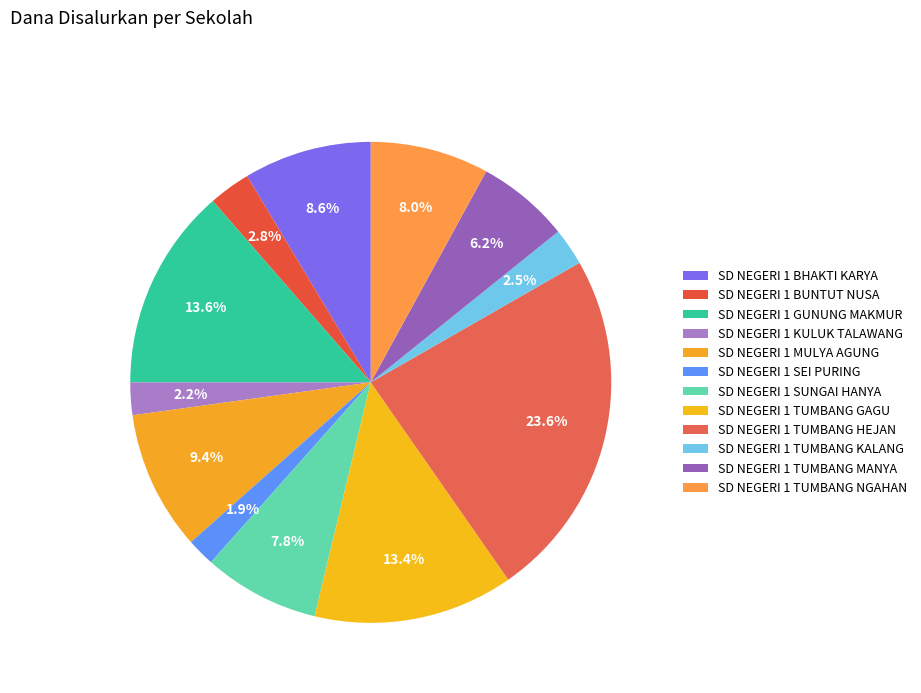

Which slice is the smallest?

SD NEGERI 1 SEI PURING